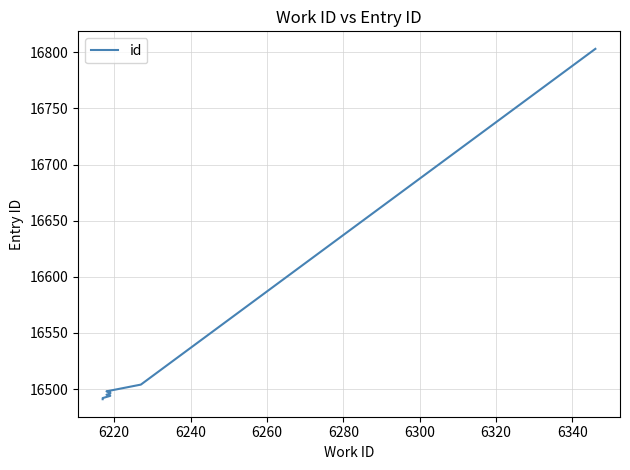

Count the number of values greater than 16496.

4